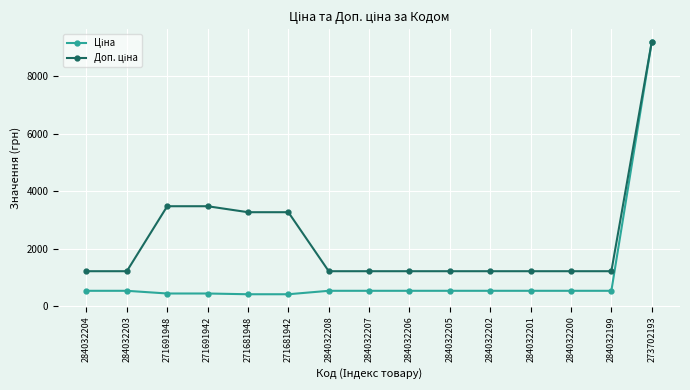

What is the label of the 12th point from the left?

284032201